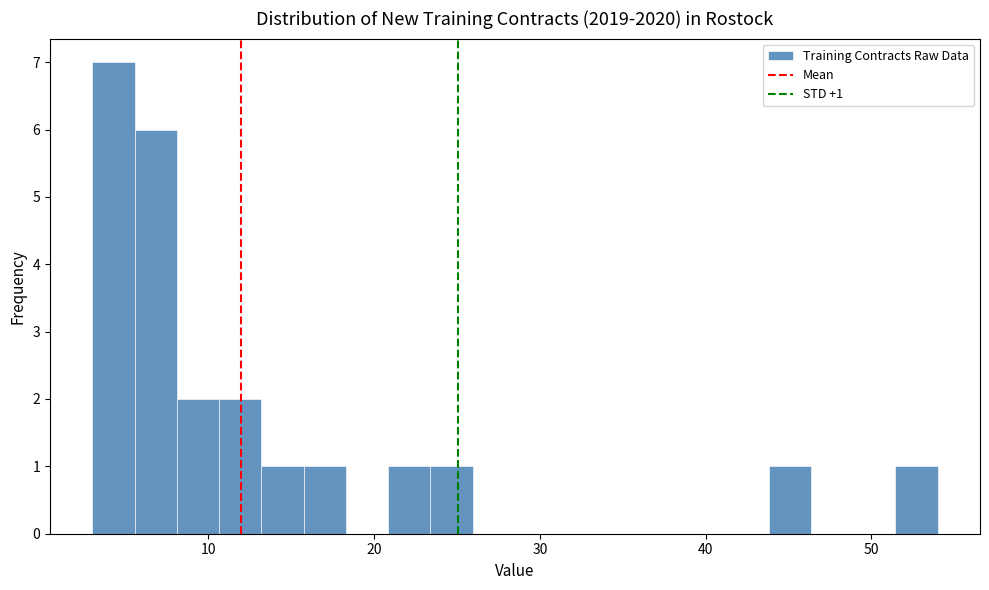

Read against the x-axis, roughly where is the centre of the tallest bar?

4